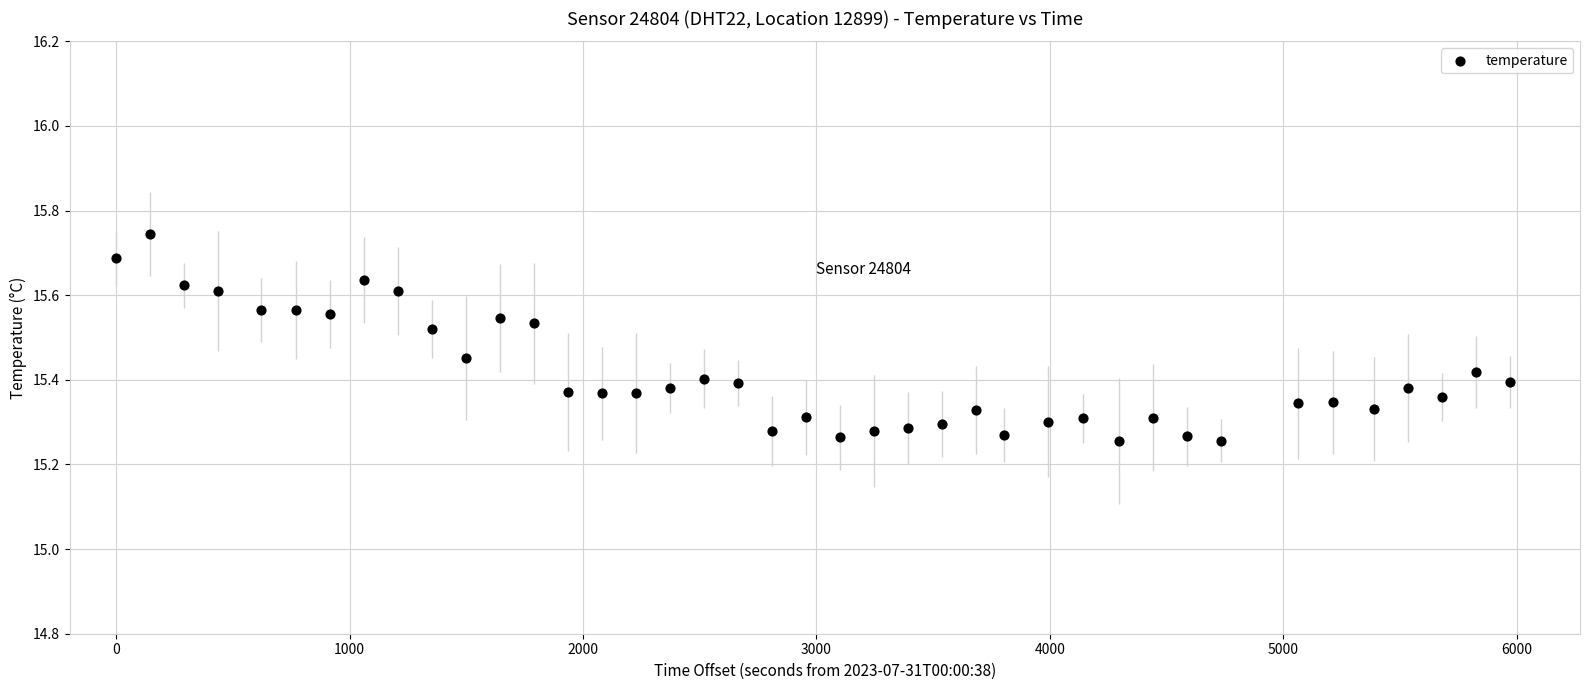

What is the range of Y values (max minus min)?

0.5